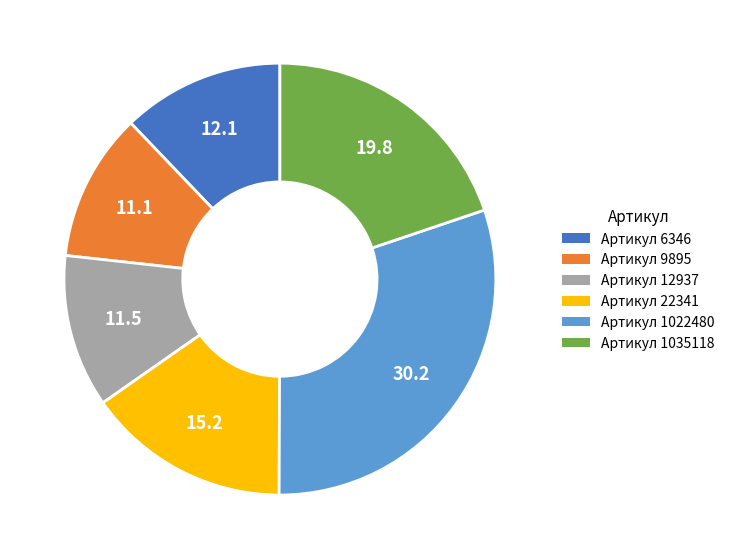

Count the number of slices in the pie.

6